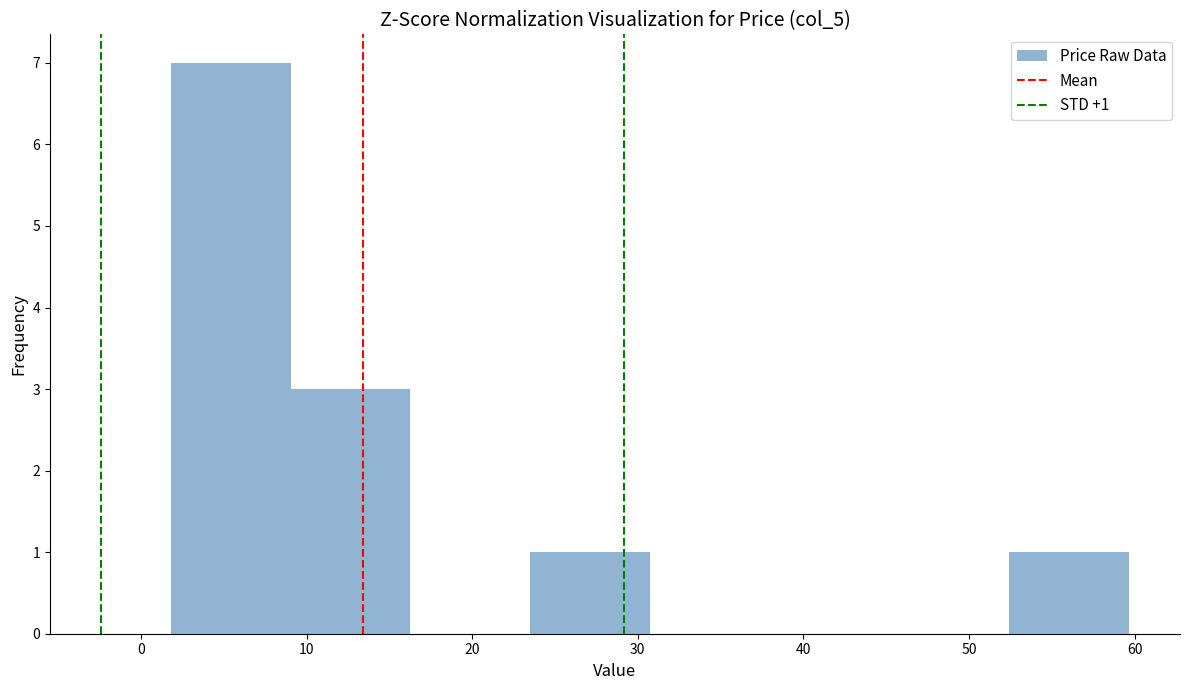

Over which range of the x-axis is the bar tallest?

2 to 9